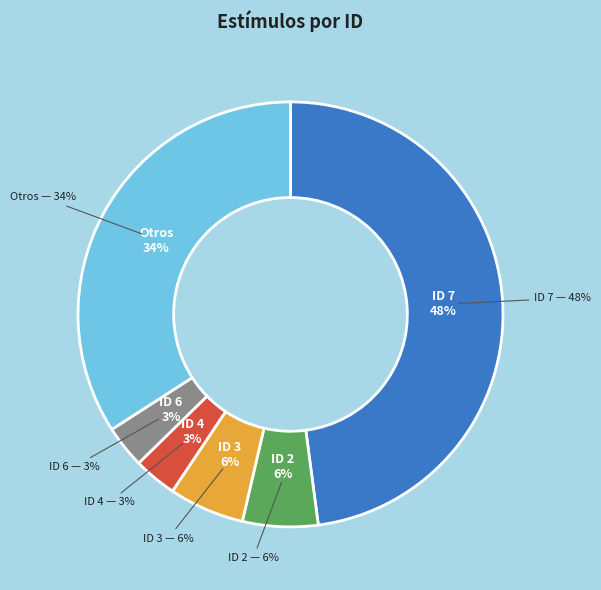

Is it true that 17 is 2% of the pie?

True